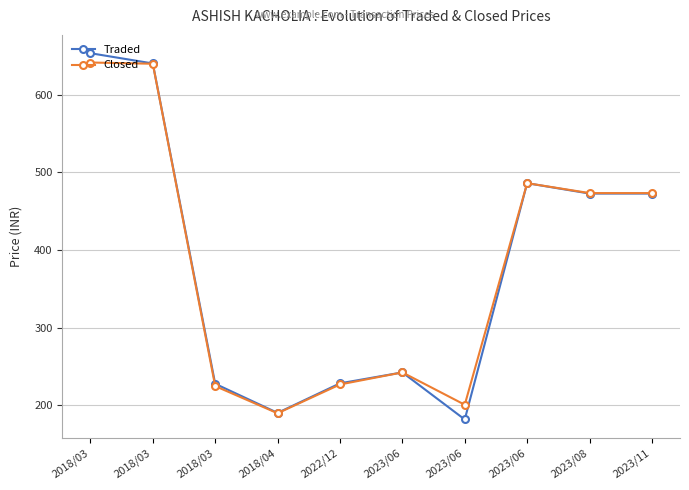

How many lines are shown in the chart?

2